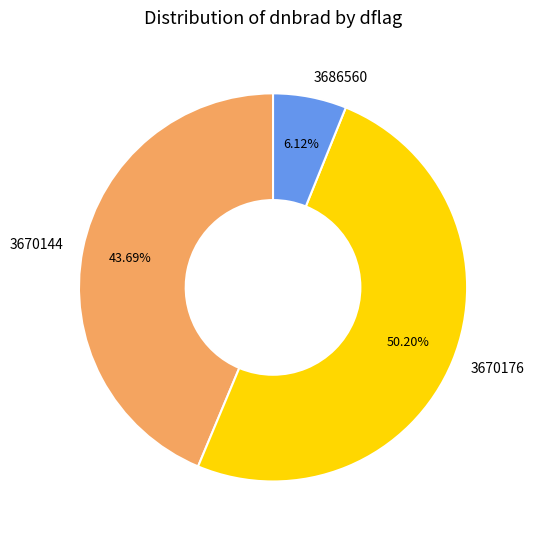

Do 3670176 and 3670144 together represent more than half of the pie?

Yes